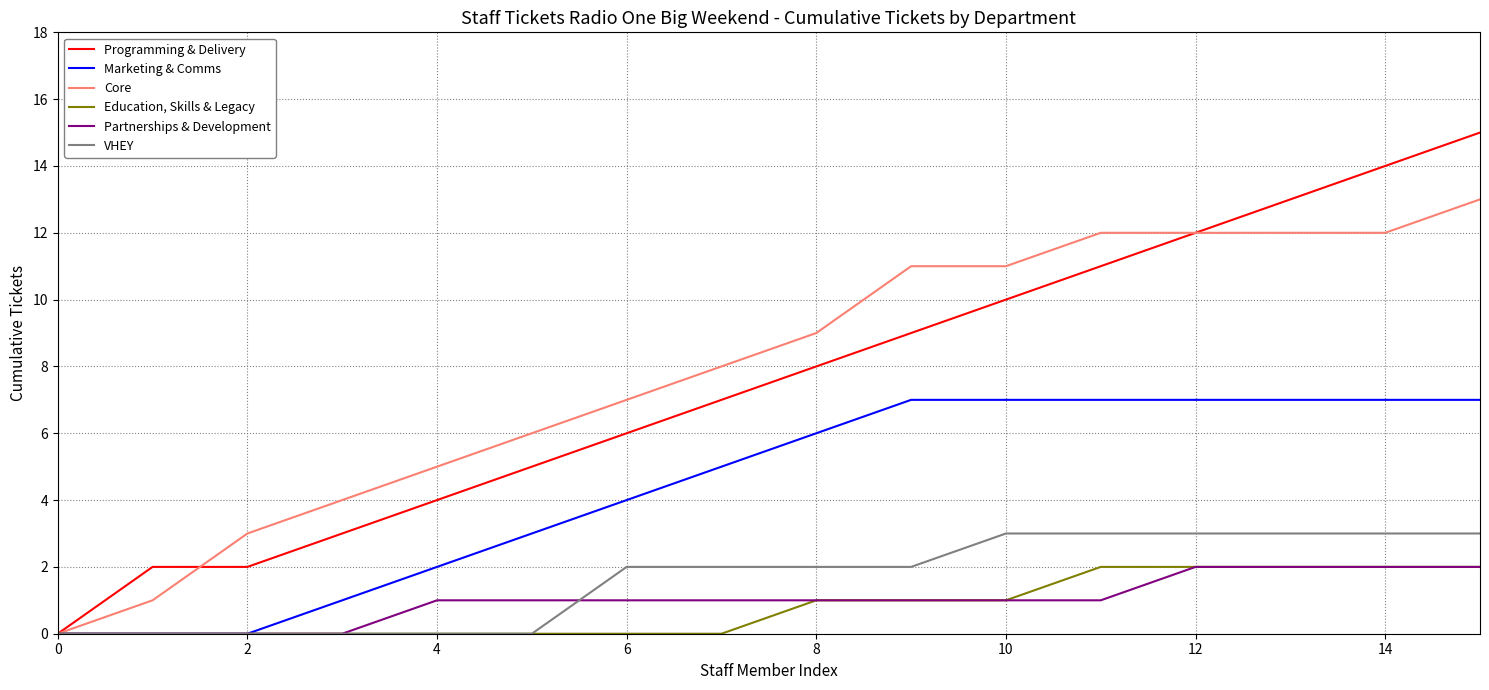

What are all the series names shown in the legend?

Programming & Delivery, Marketing & Comms, Core, Education, Skills & Legacy, Partnerships & Development, VHEY